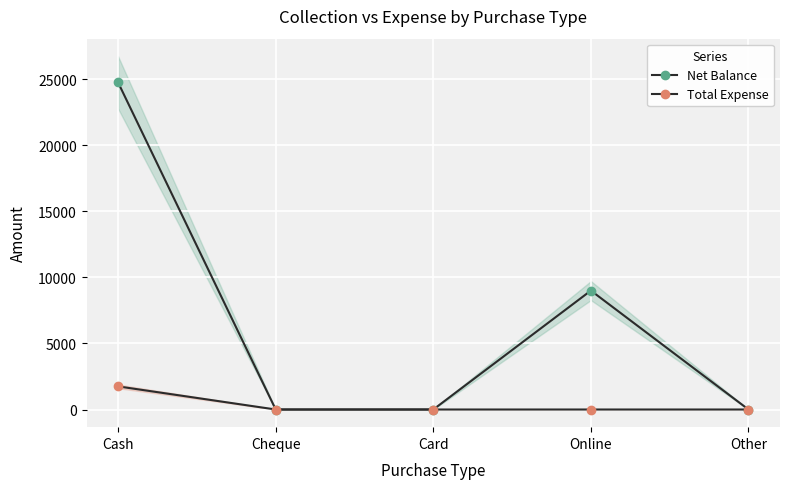

True or false: Net Balance and Total Expense cross at least once.

False